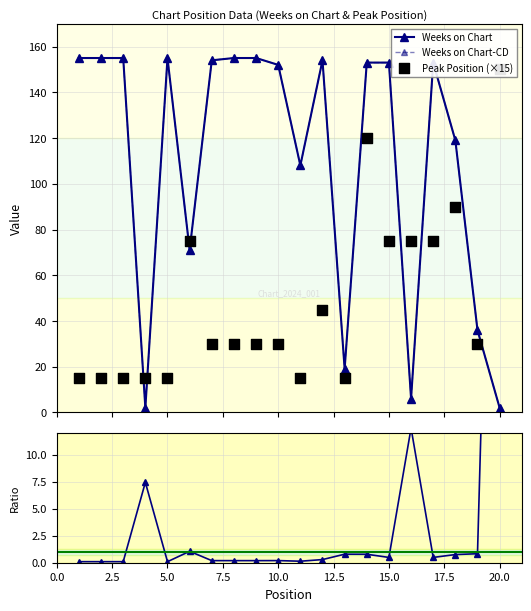

Which series has the largest total across all categories?

Weeks on Chart